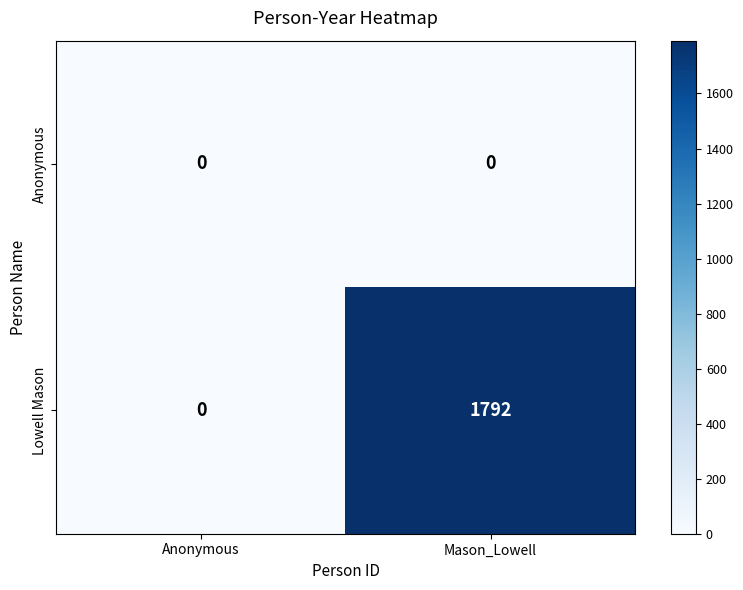

True or false: Anonymous has a value of 0 at Mason_Lowell.

True